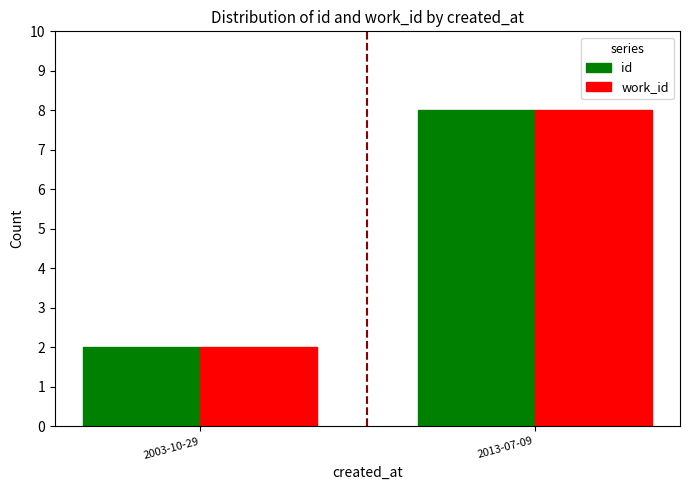

Rank the categories by id value from lowest to highest.

2003-10-29, 2013-07-09